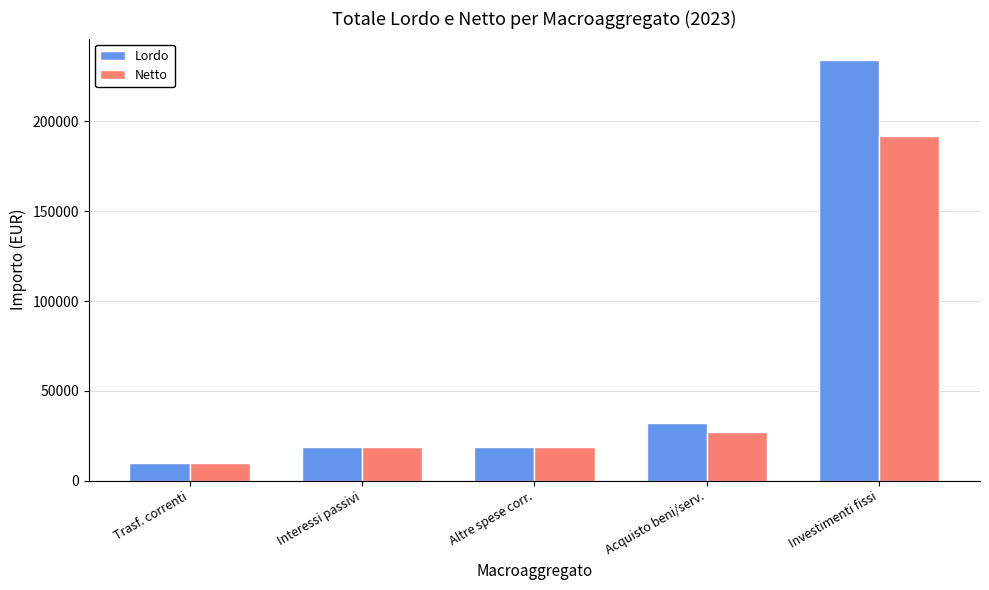

What is the label of the 4th bar from the right?

Interessi passivi